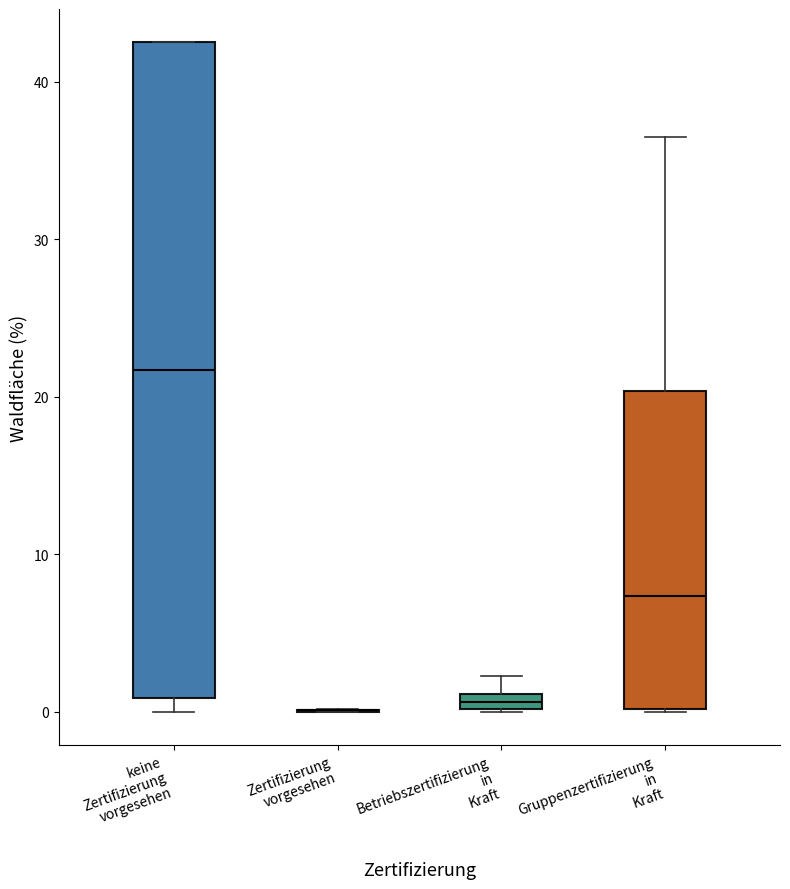

Where is the upper edge of the box for Betriebszertifizierung in Kraft on the y-axis? The values are not printed on the chart, so give them approximately, as read against the axis.

1